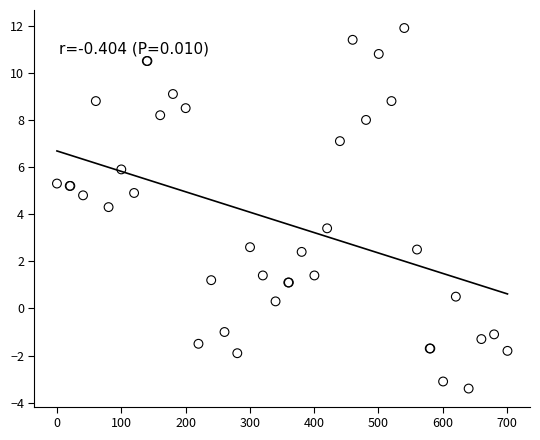

What Y value in the scatter plot is closest to 4?

4.3